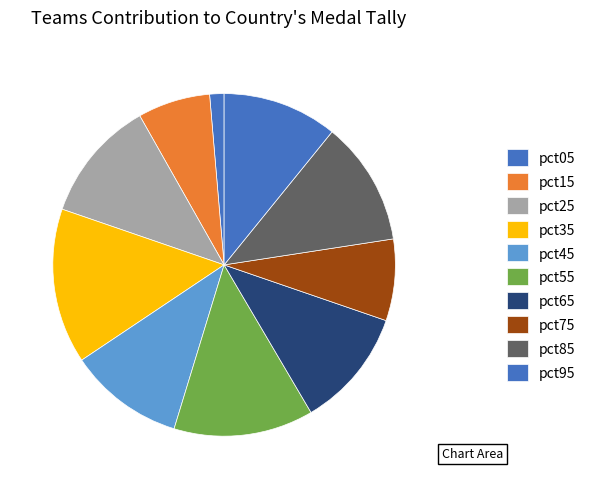

Which category has the biggest portion of the pie?

pct35